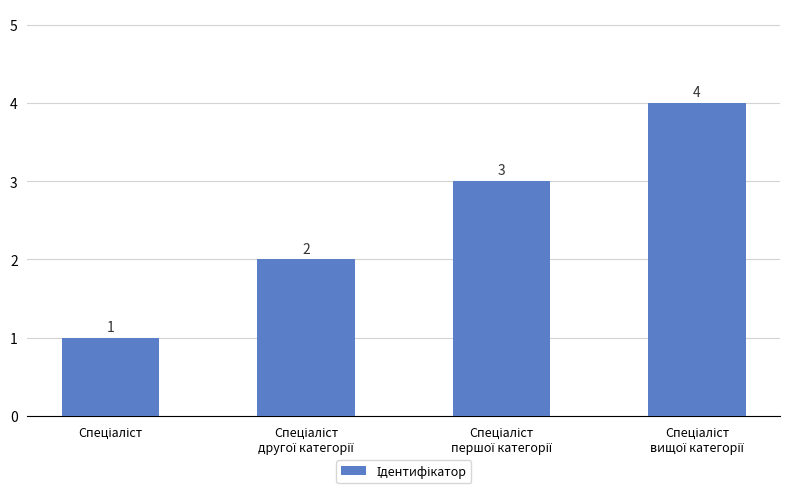

What is the greatest value displayed?

4